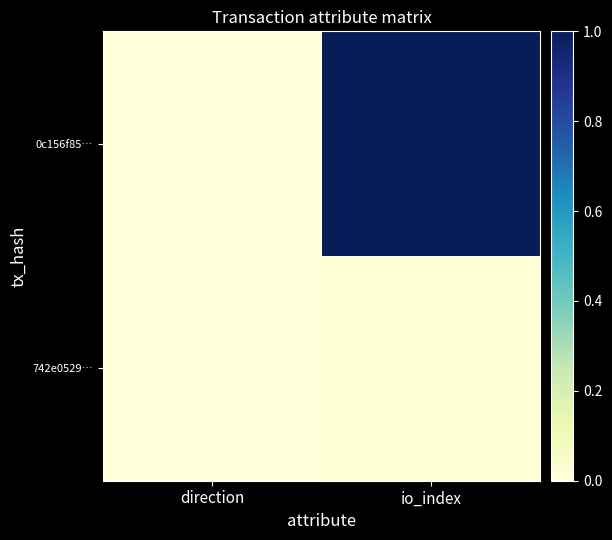

Reading right to left, extract all data points from this chart.

0c156f85…: io_index=1.0	direction=0.0
742e0529…: io_index=0.0	direction=0.0